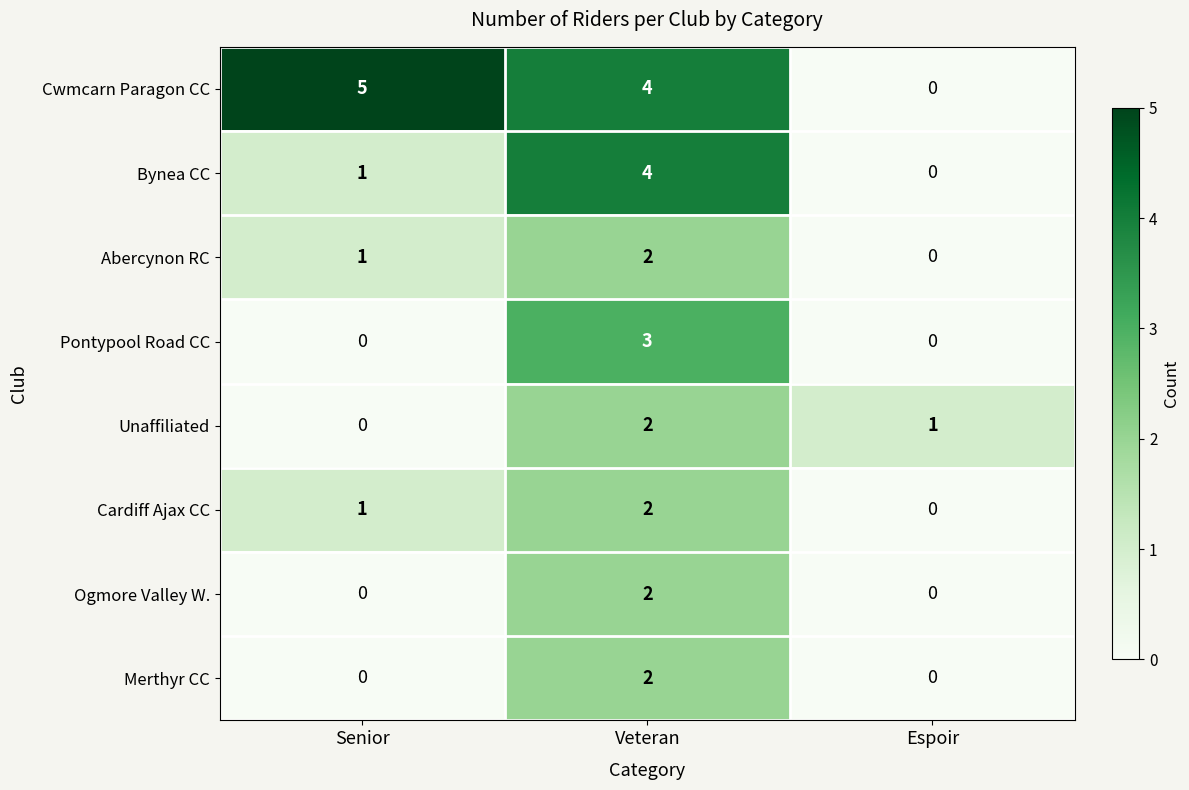

True or false: Bynea CC has a value of 4 at Veteran.

True